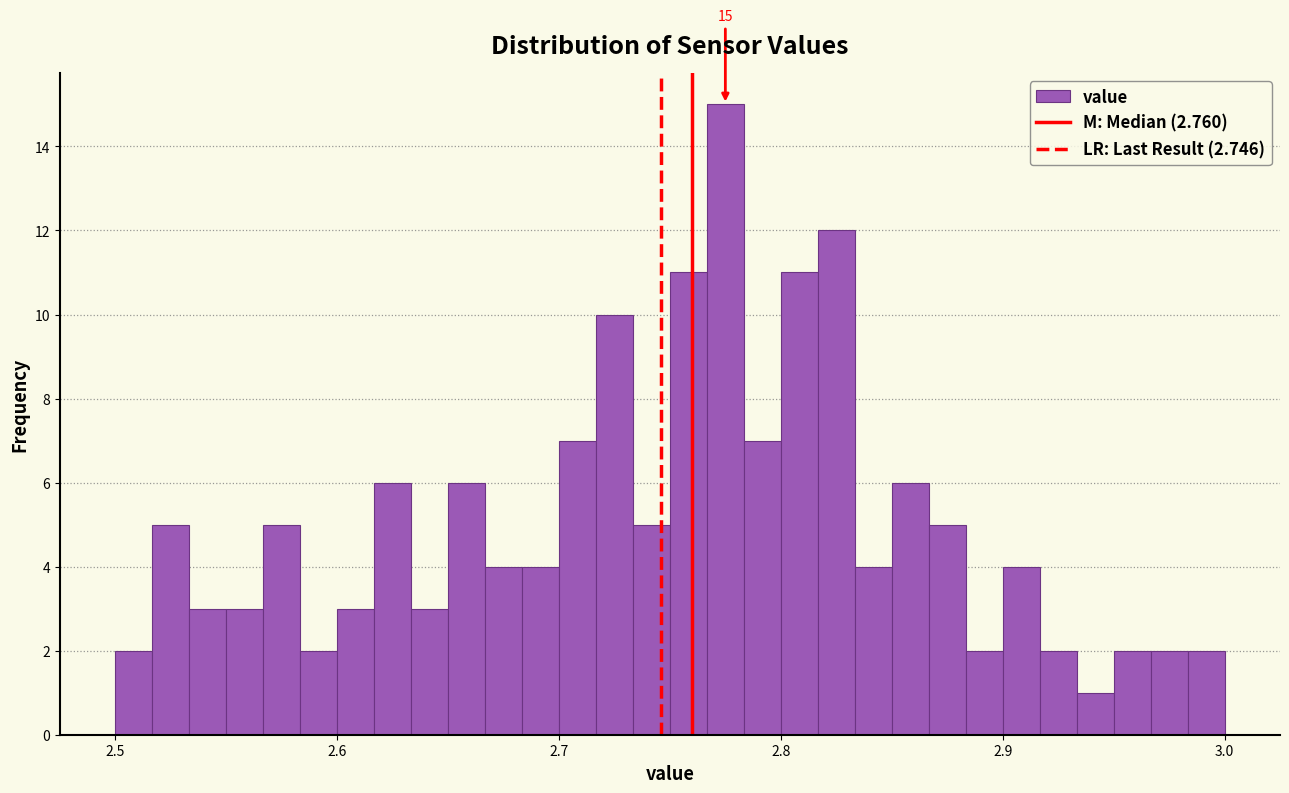

Around what value on the x-axis is the tallest bar? Give the approximate position of its centre, as read against the axis.

2.78